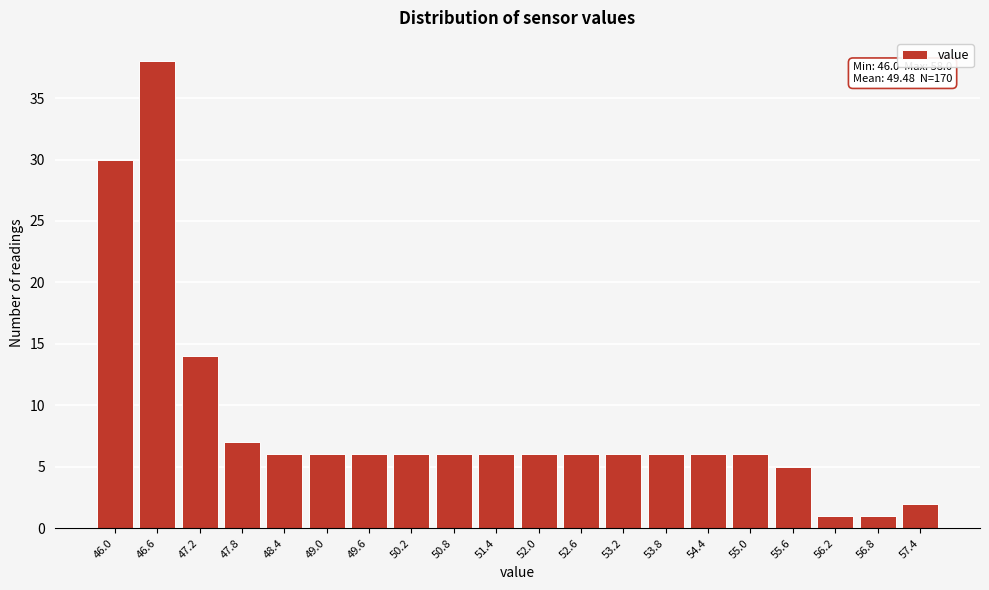

Reading left to right, what are all the values shown in this chart?

46.0=30	46.6=38	47.2=14	47.8=7	48.4=6	49.0=6	49.6=6	50.2=6	50.8=6	51.4=6	52.0=6	52.6=6	53.2=6	53.8=6	54.4=6	55.0=6	55.6=5	56.2=1	56.8=1	57.4=2